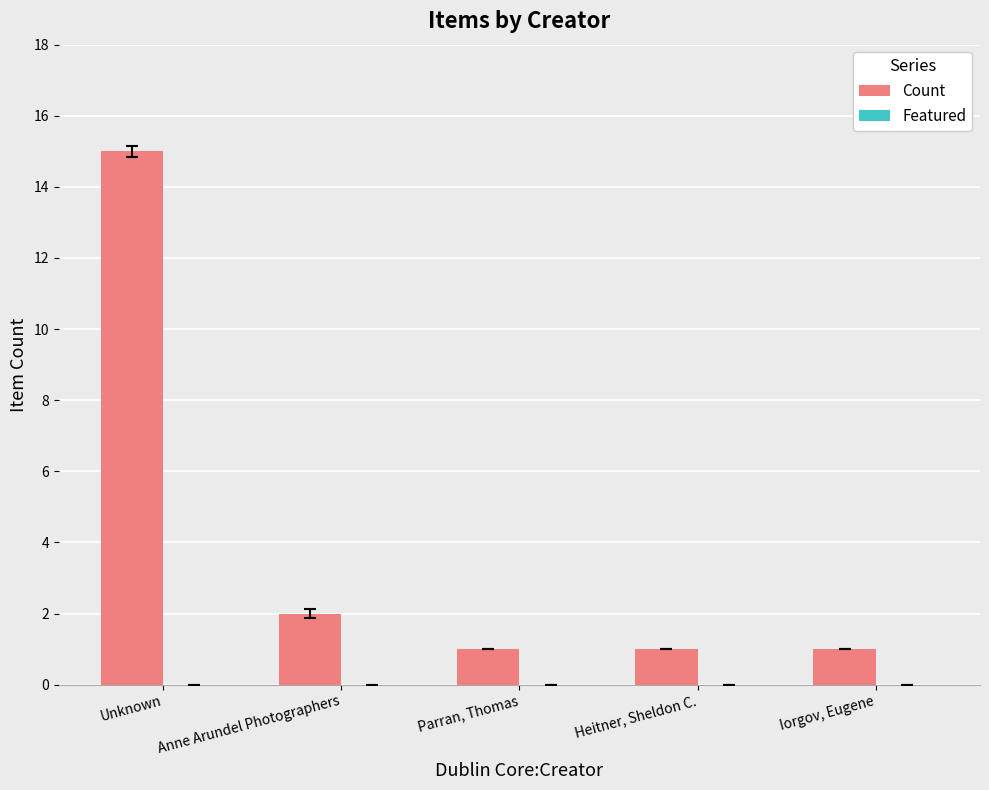

What is the greatest value displayed?

15